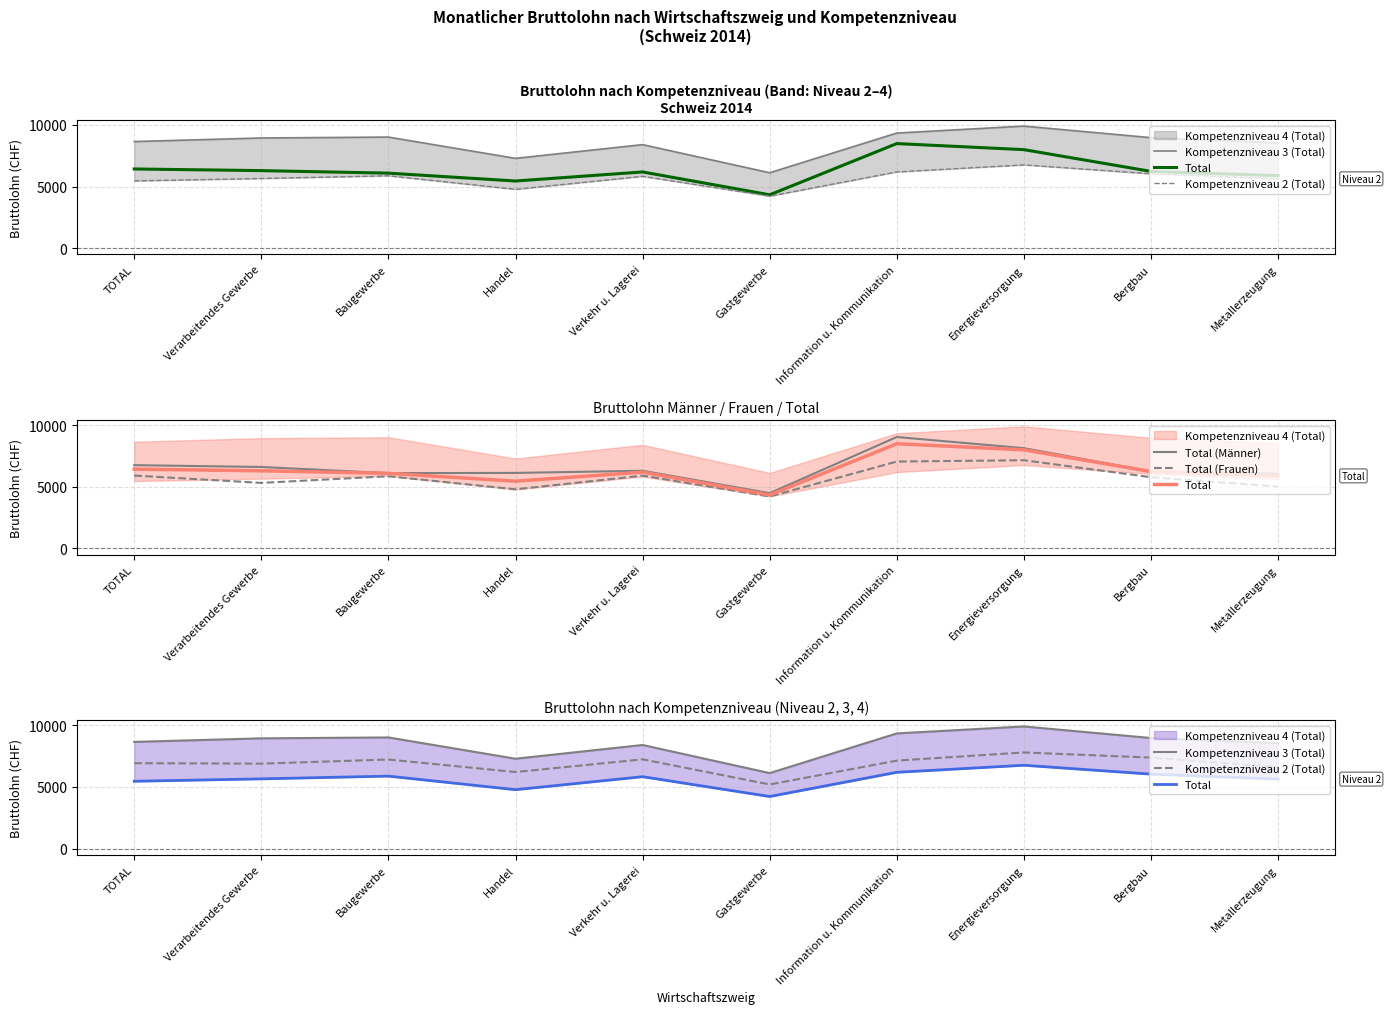

Where does the Total (Frauen) series first go above 5850?

TOTAL